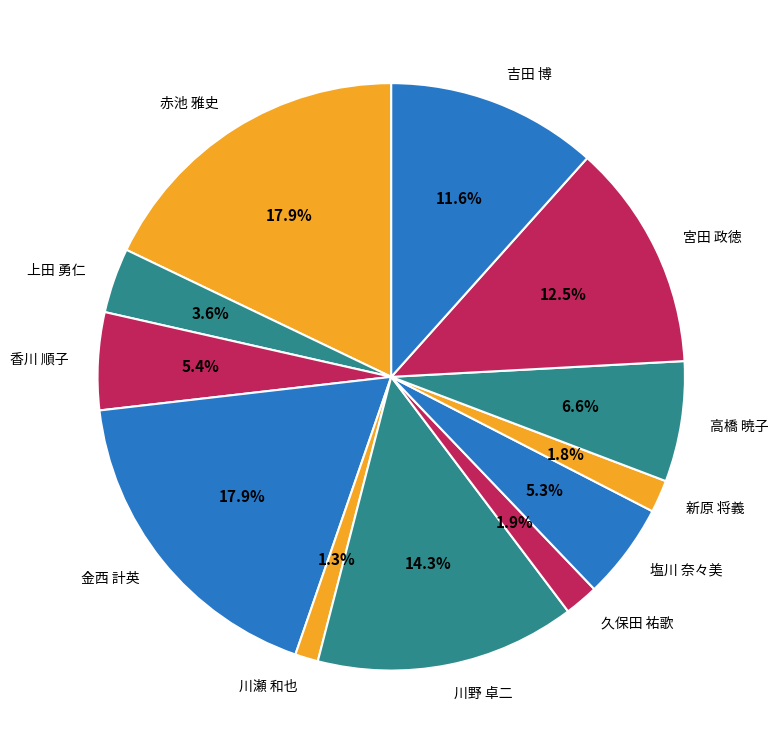

Approximately how many times larger is the value at 上田 勇仁 compared to 川瀬 和也?

2.8